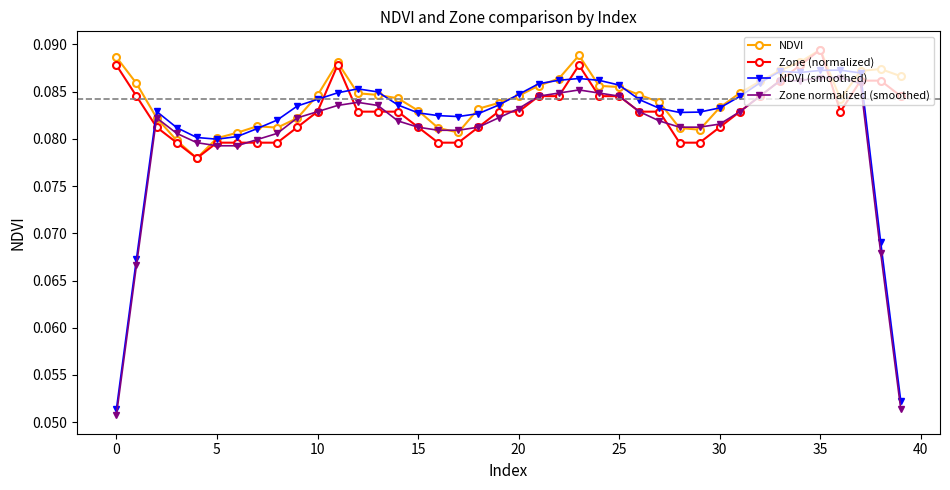

True or false: NDVI (smoothed) has more than 2 points higher than both neighbors.

True